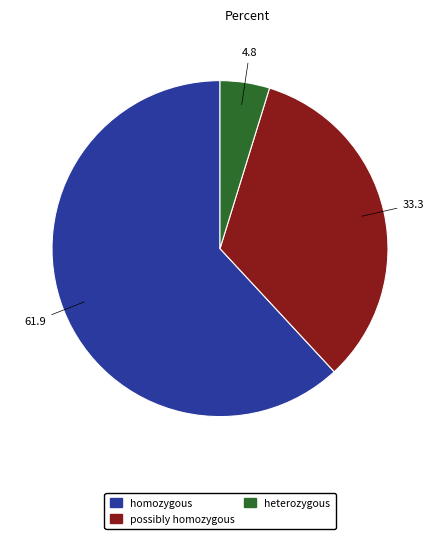

How many slices are in this pie chart?

3